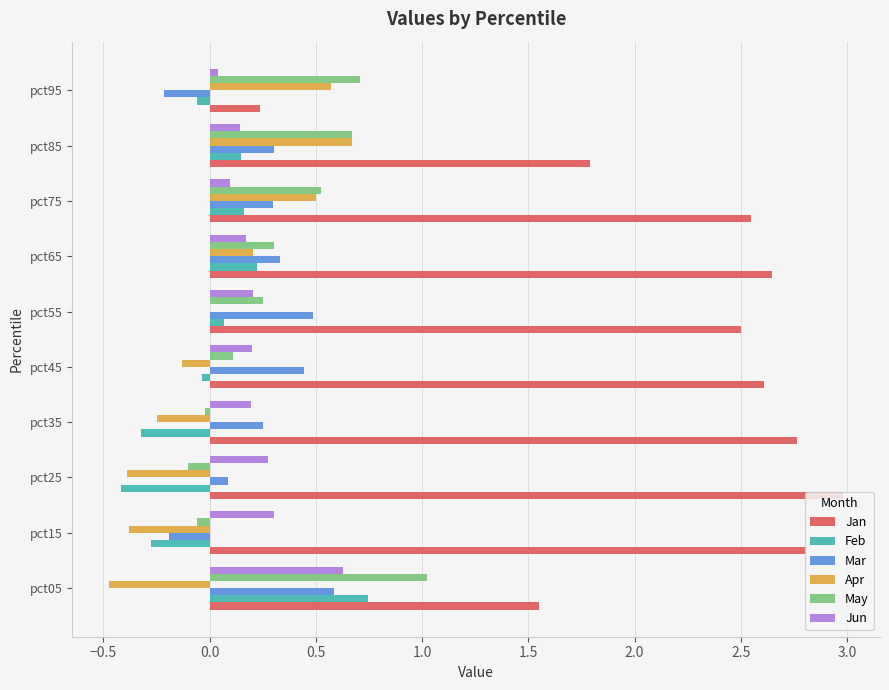

Which series changed the most between pct15 and pct65?

Apr